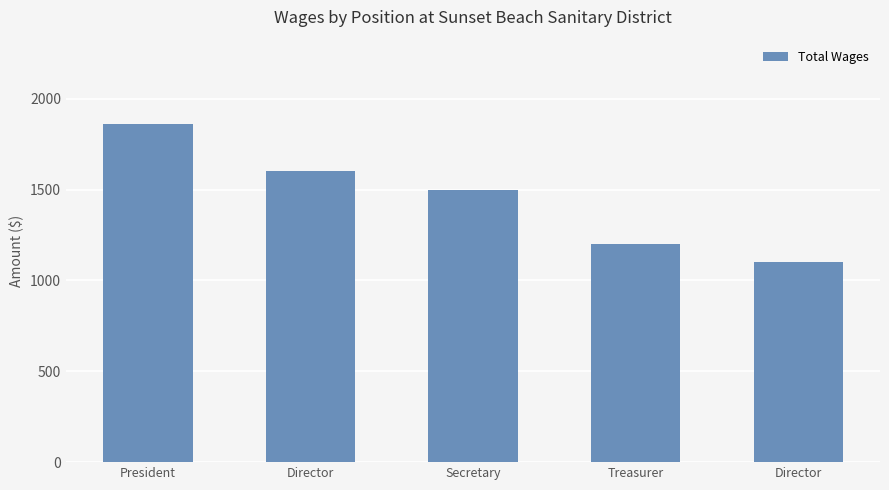

What is the label of the 1st bar from the right?

Director